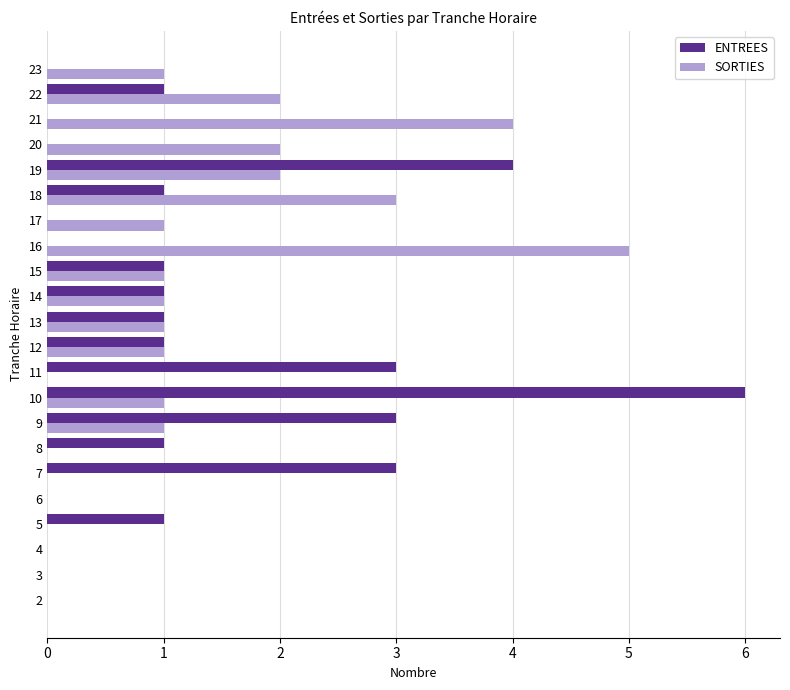

Count the number of data series in this chart.

2